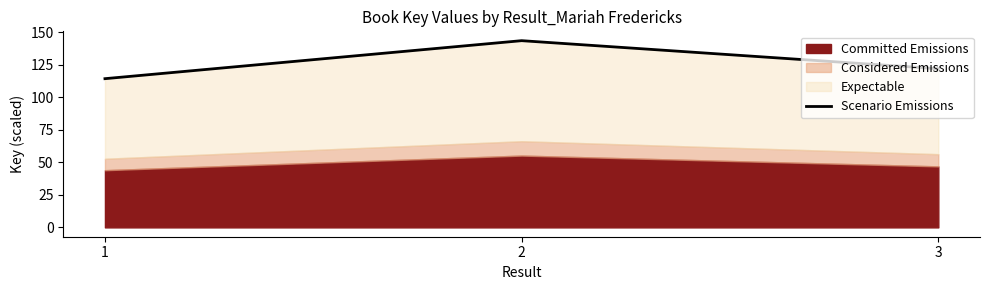

How many values exceed 121?

2